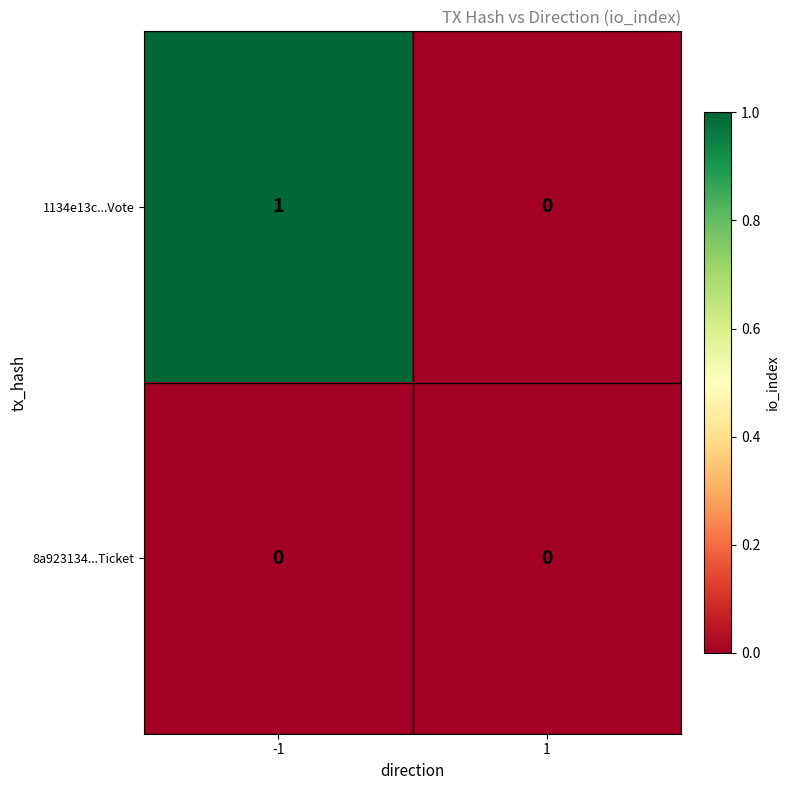

The 8a923134...Ticket series shows 0 at -1. True or false?

True